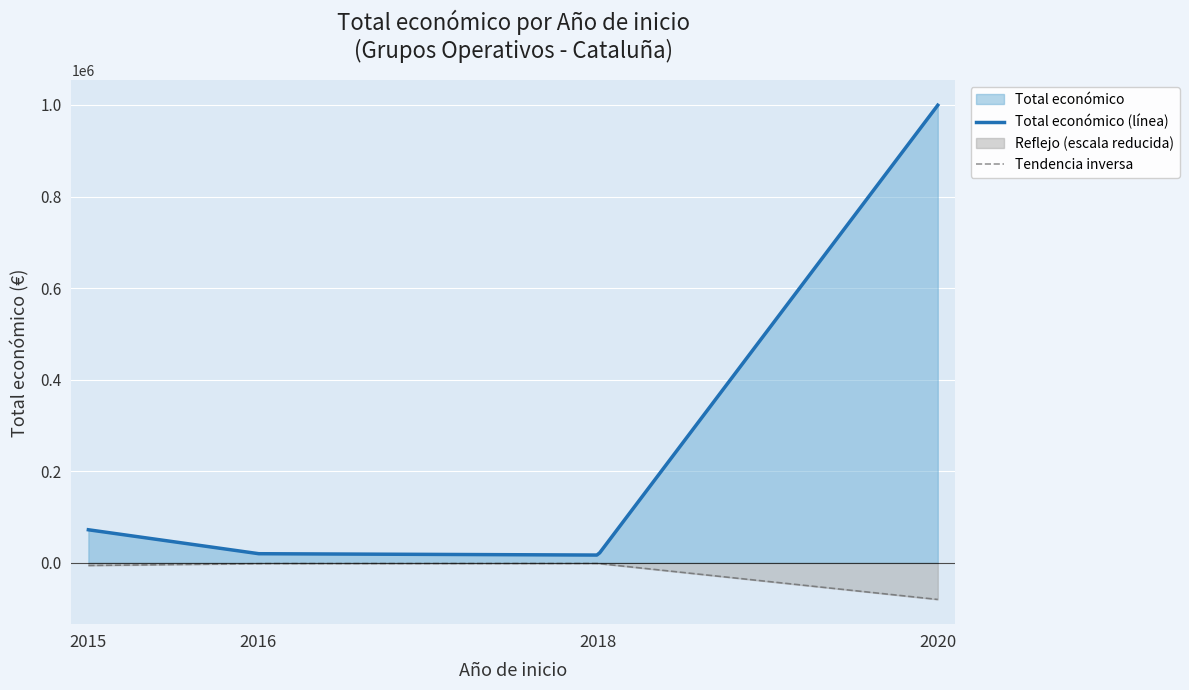

Rank the series by their maximum value, from highest to lowest.

Total económico (línea), Tendencia inversa